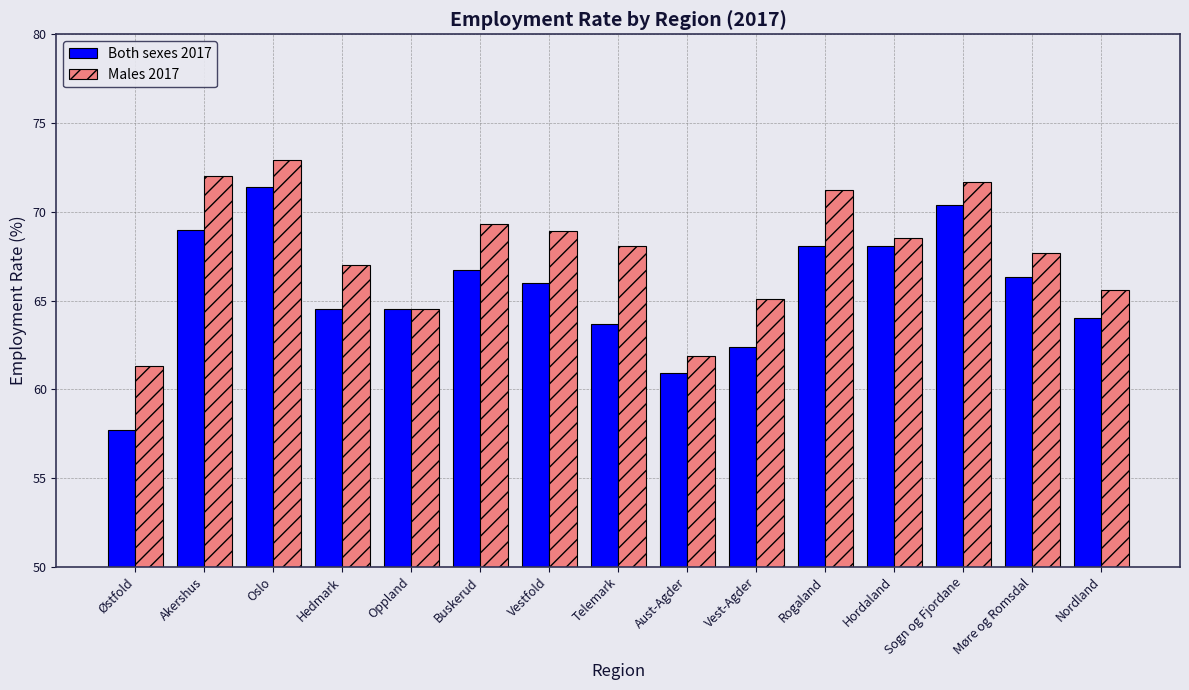

Where does the Both sexes 2017 series first go above 66?

Akershus